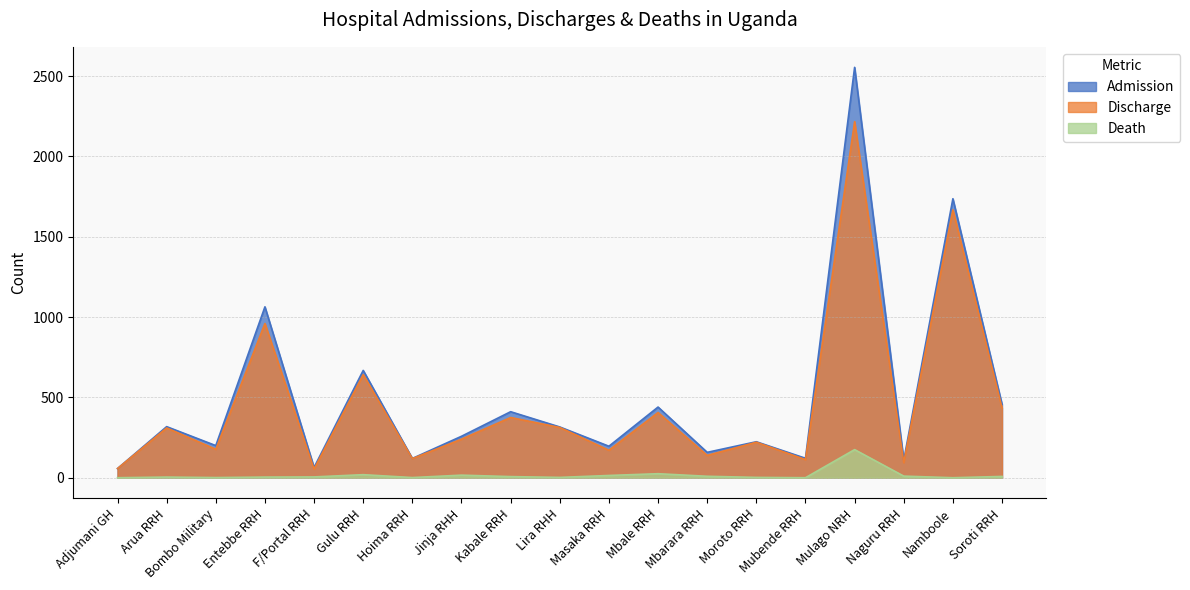

How many lines are shown in the chart?

3